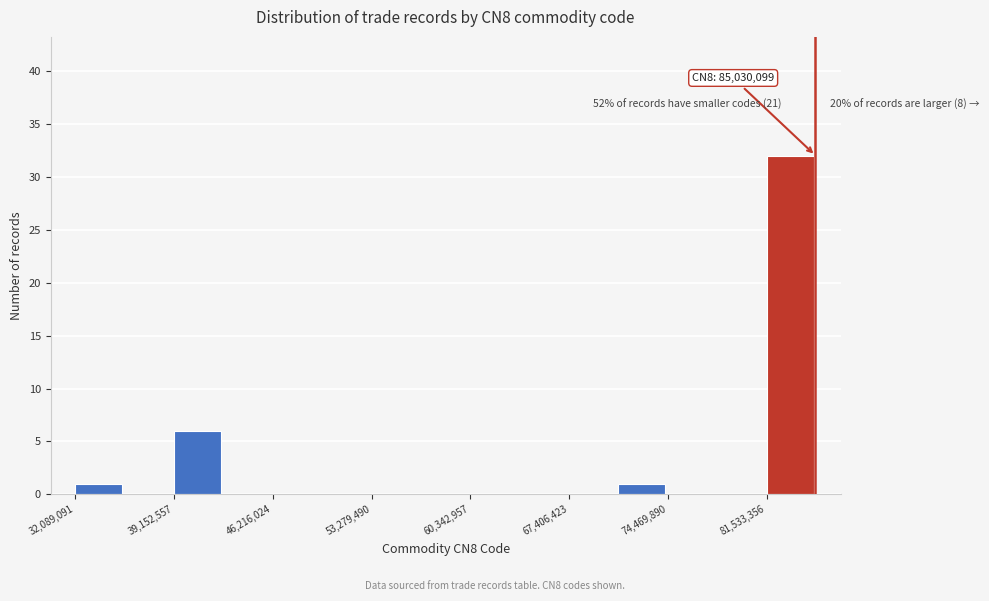

Read against the x-axis, roughly where is the centre of the tallest bar?

83000000